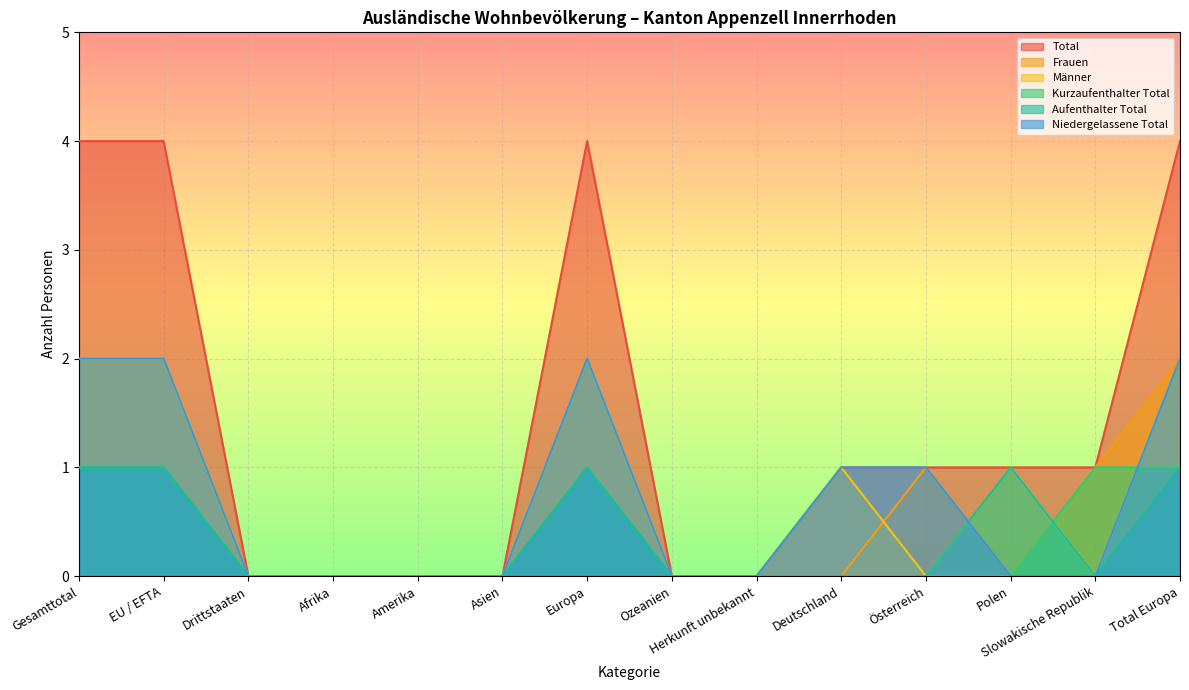

Does the chart display data point markers on the line(s)?

No